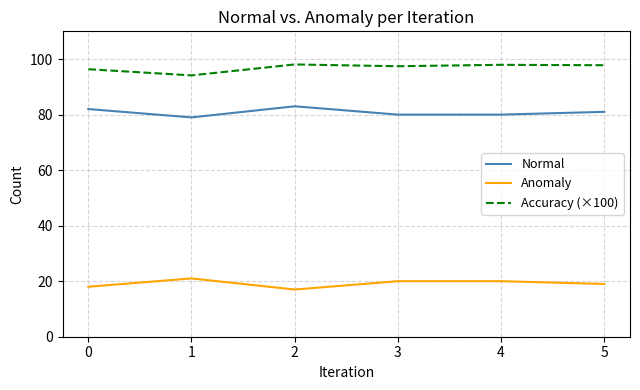

Which category has the highest value in the Normal series?

2